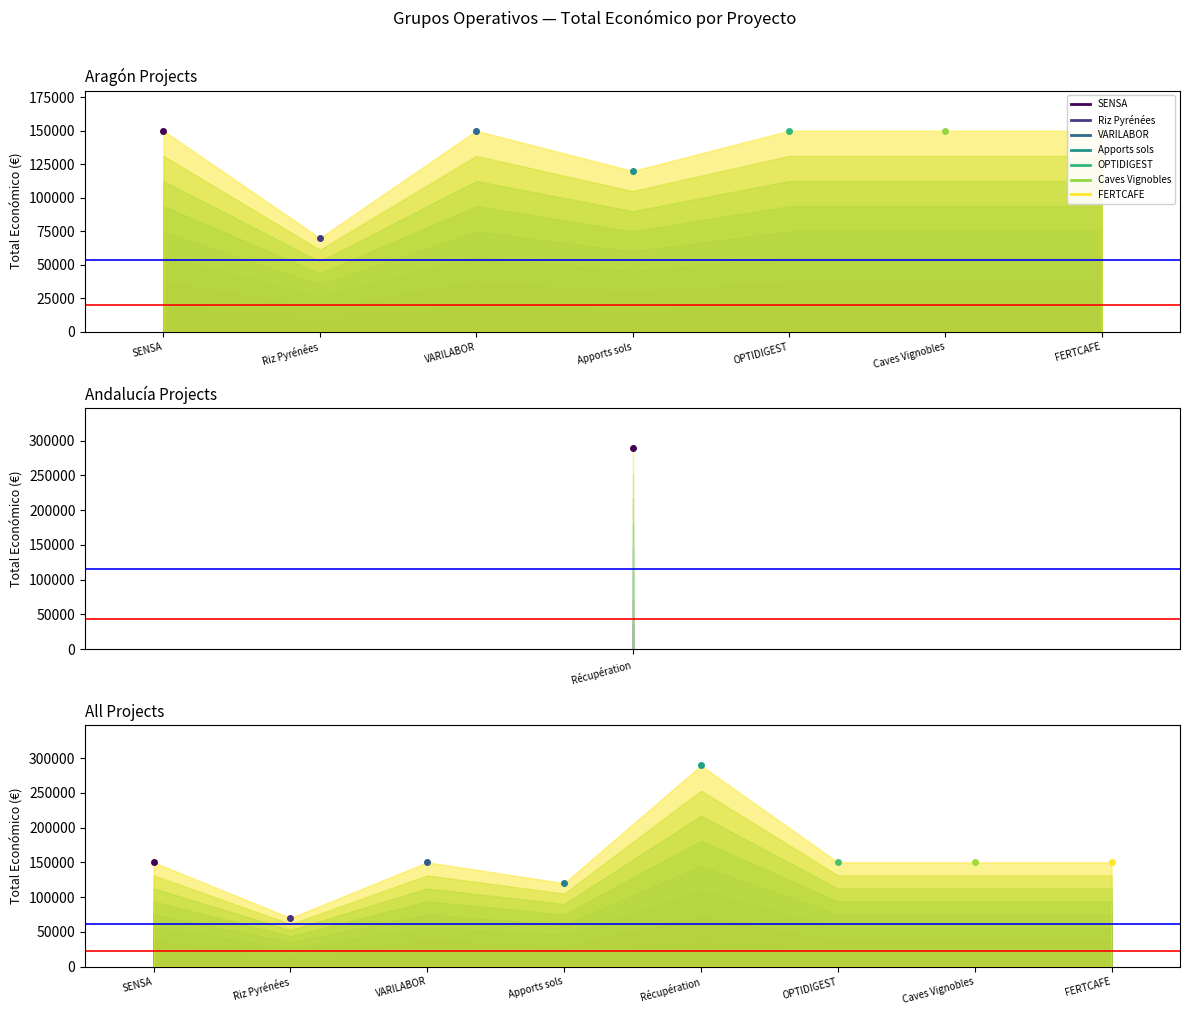

At which category does the data reach its first local valley?

Riz Pyrénées